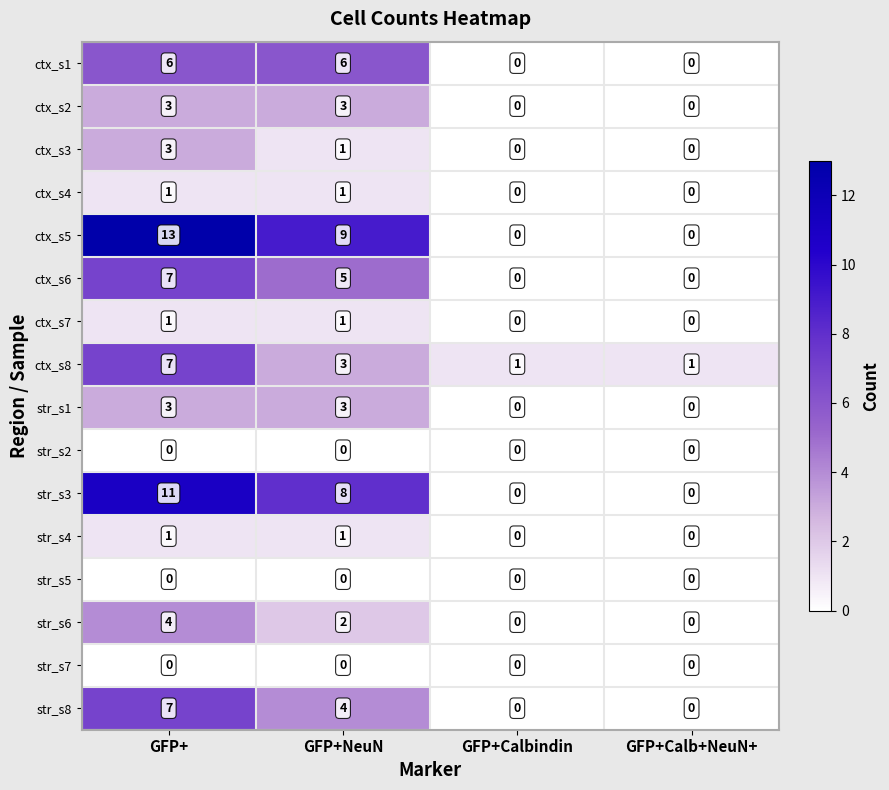

Which series has the largest total across all categories?

ctx_s5